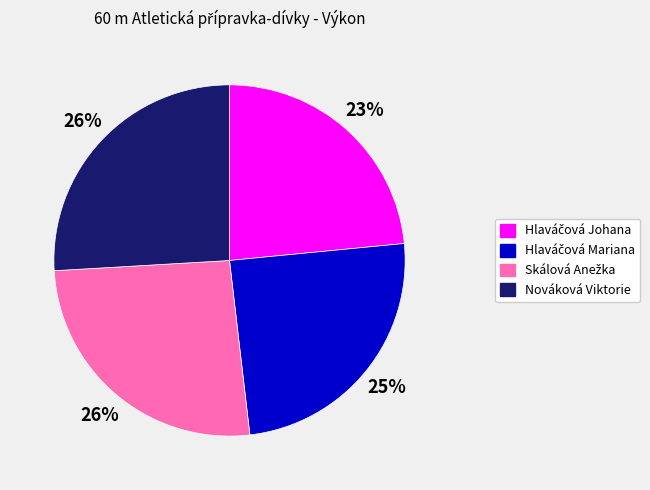

To the nearest percent, what is the average slice percentage?

25%